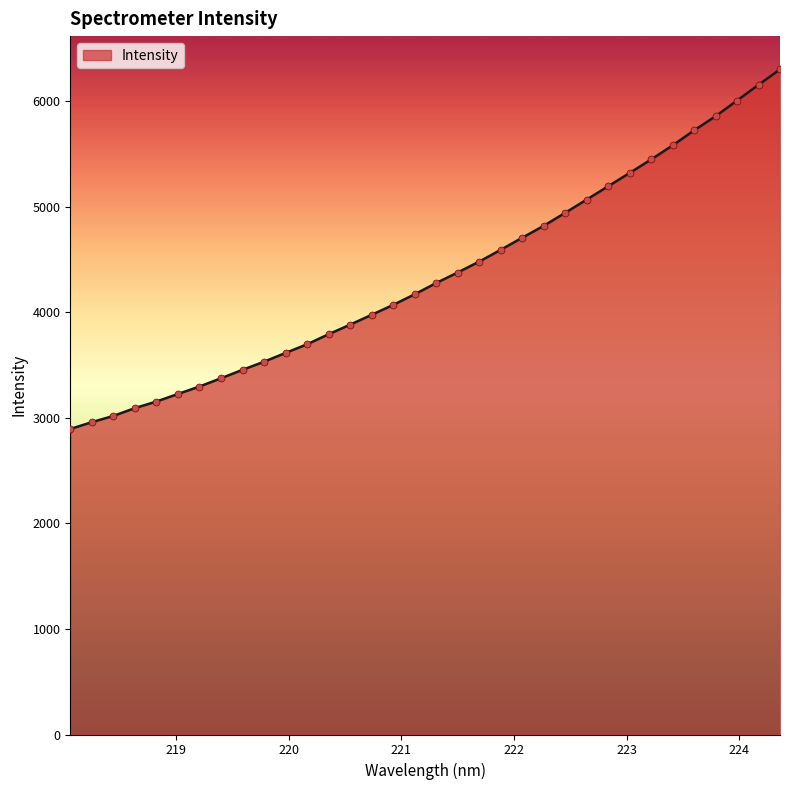

What is the difference between the maximum and minimum values?

3405.6